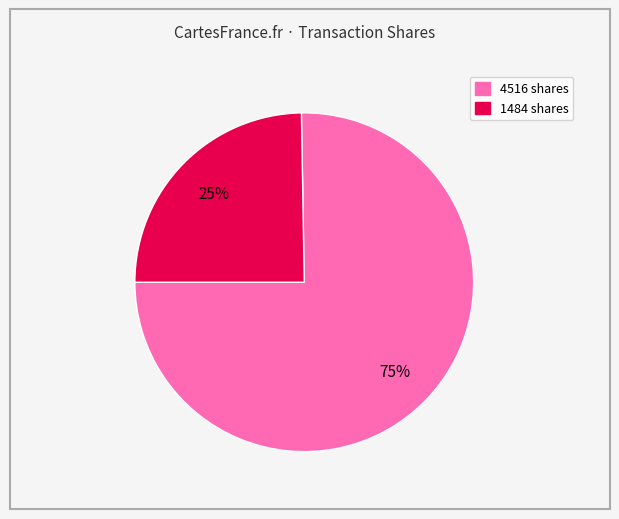

To the nearest percent, what is the average slice percentage?

50%